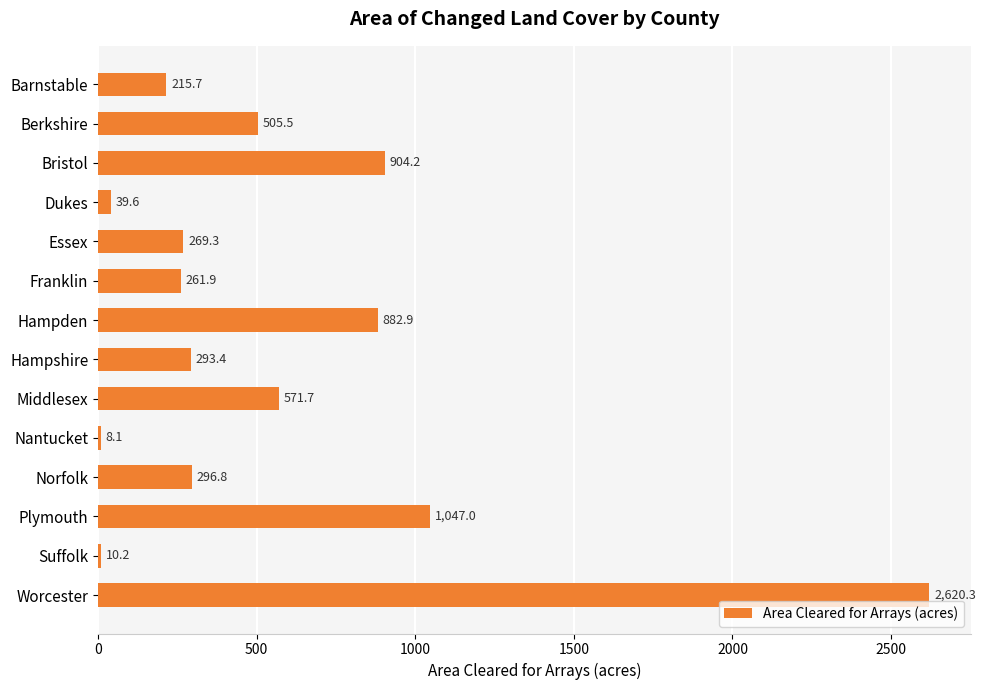

Where is the data nearest to the value 1314?

Plymouth